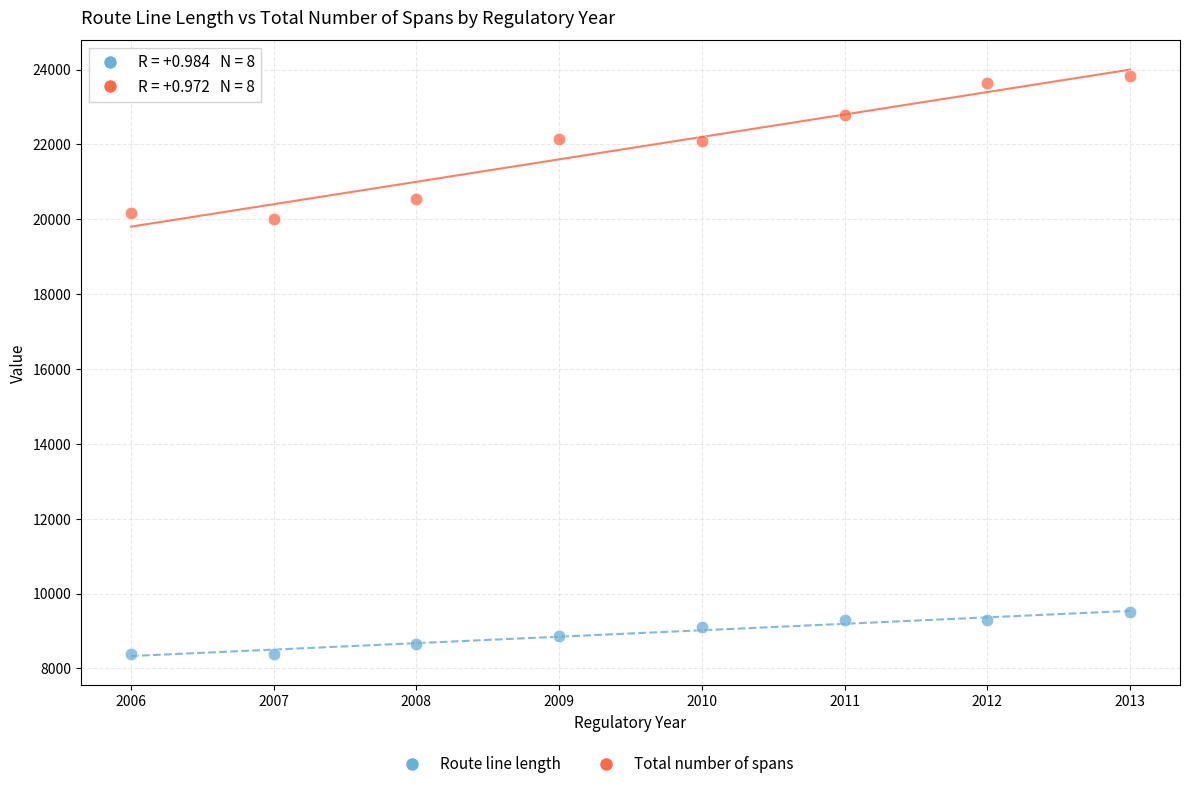

Which series reaches the minimum Y coordinate?

Route line length